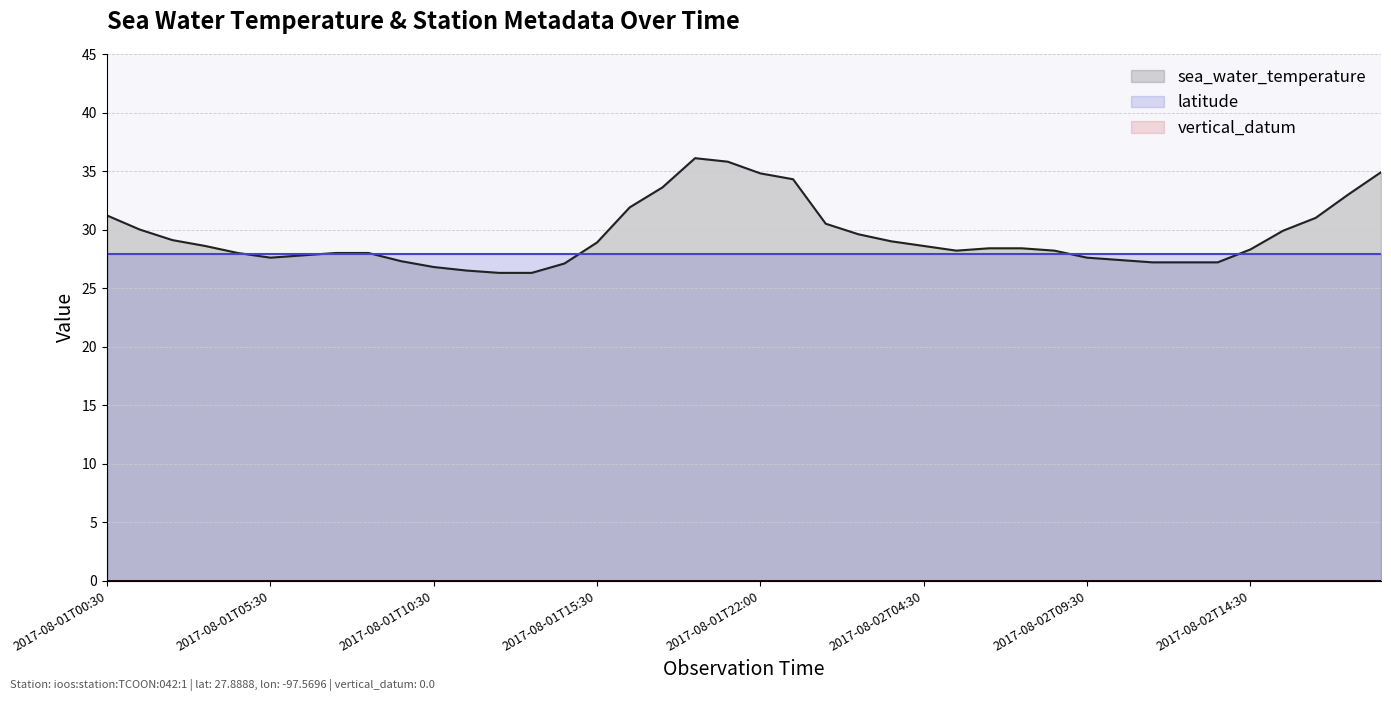

How many data points does each series have?

40